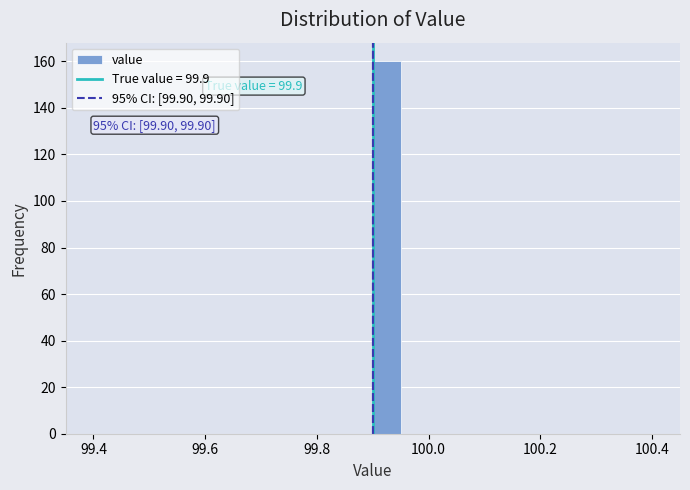

Around what value on the x-axis is the tallest bar? Give the approximate position of its centre, as read against the axis.

99.92